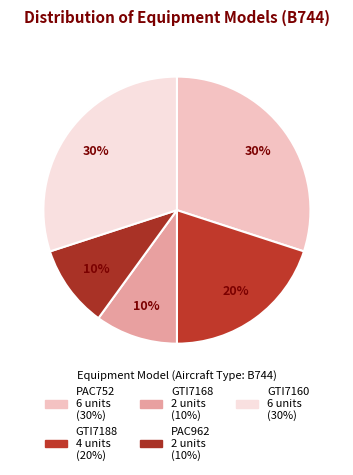

How many segments does this pie chart have?

5